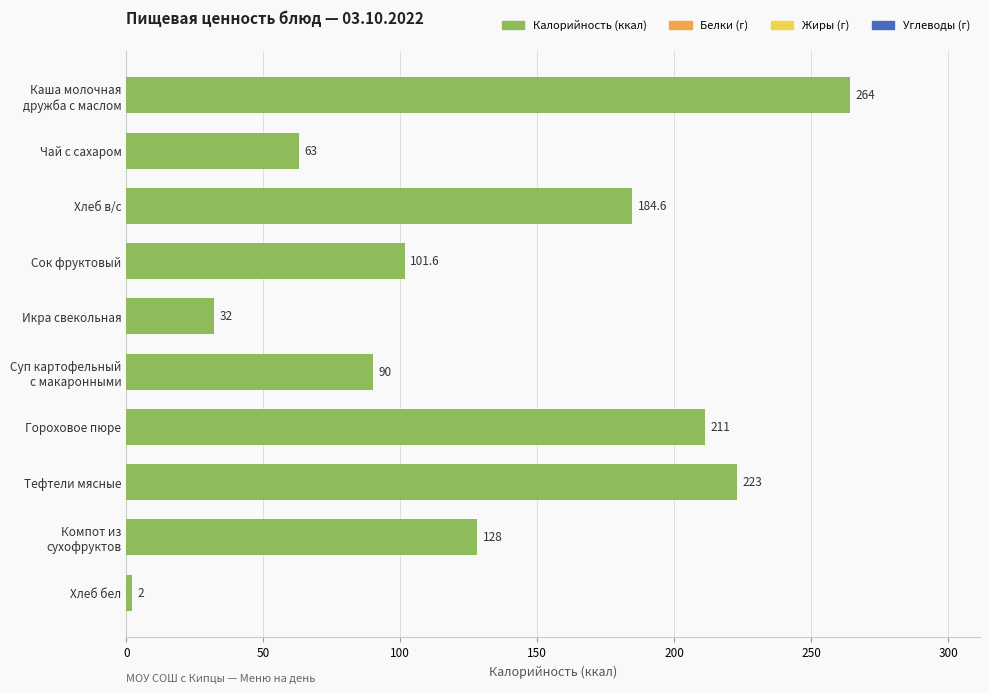

What is the difference between the maximum and minimum values?

262.0